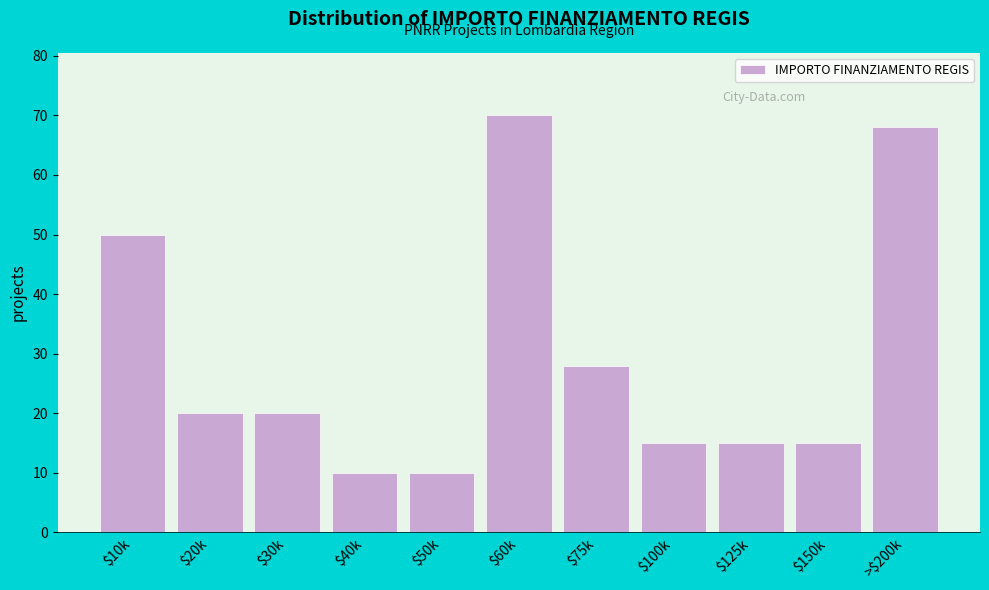

Reading left to right, list all the values displayed in this chart.

50	20	20	10	10	70	28	15	15	15	68